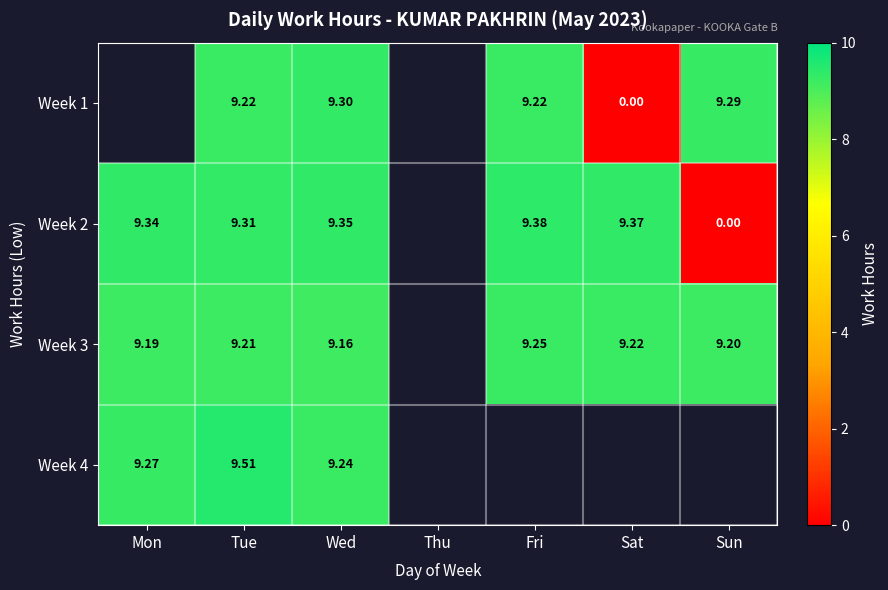

Is the value of Week 3 at Sun greater than the value of Week 2 at Wed?

No